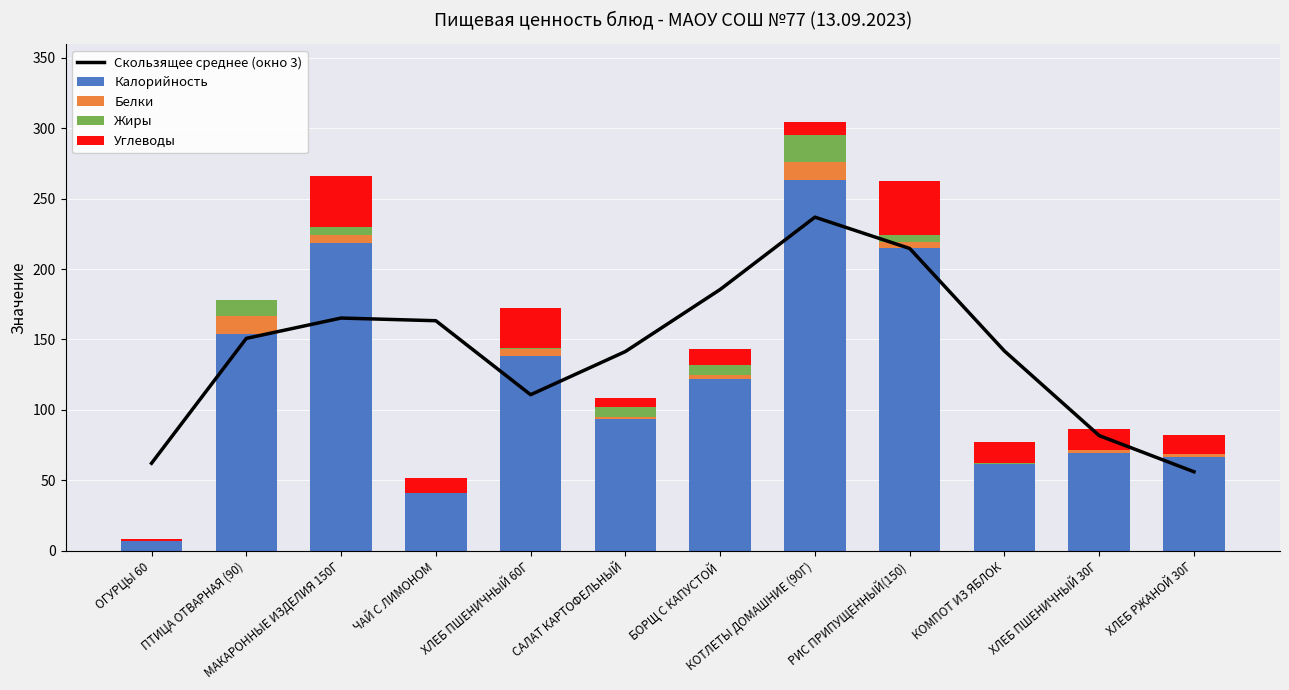

Reading left to right, transcribe all the data shown in this chart.

Скользящее среднее (окно 3): 62.2	150.8	165.2	163.3	110.8	141.5	185.5	236.8	214.6	141.8	81.8	56.2
Калорийность: 6.8	153.9	218.2	41.3	138.6	93.5	122.2	263.1	215.2	61.7	69.3	66.4
Белки: 0.4	12.6	5.7	0.1	4.7	1.8	2.3	12.7	3.6	0.2	2.4	2.4
Жиры: 0.1	11.4	5.6	0.0	0.6	6.8	7.4	19.4	5.4	0.2	0.3	0.2
Углеводы: 1.1	0.3	36.3	10.3	28.6	6.2	11.7	9.3	38.0	14.8	14.3	13.4